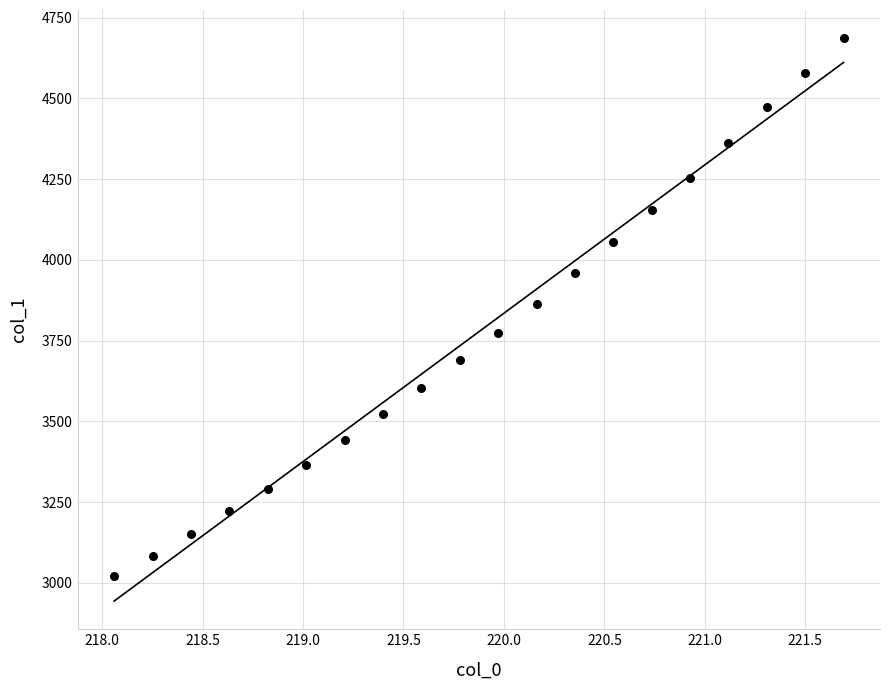

What is the range of Y values (max minus min)?

1665.7